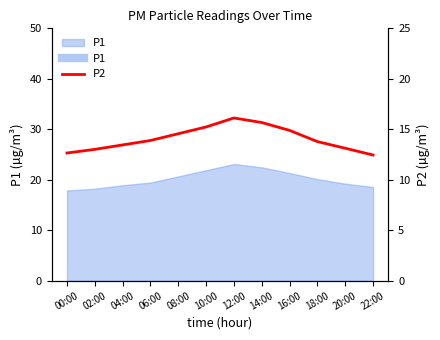

What is the change in value from 12:00 to 14:00?

-0.5